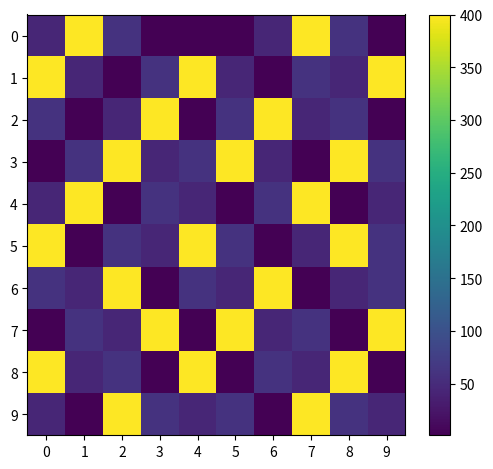

Reading right to left, transcribe all the data shown in this chart.

0: 9=1	8=60	7=400	6=44	5=1	4=1	3=1	2=60	1=400	0=44
1: 9=400	8=44	7=60	6=1	5=44	4=400	3=60	2=1	1=44	0=400
2: 9=1	8=60	7=44	6=400	5=60	4=1	3=400	2=44	1=1	0=60
3: 9=60	8=400	7=1	6=44	5=400	4=60	3=44	2=400	1=60	0=1
4: 9=44	8=1	7=400	6=60	5=1	4=44	3=60	2=1	1=400	0=44
5: 9=60	8=400	7=44	6=1	5=60	4=400	3=44	2=60	1=1	0=400
6: 9=60	8=44	7=1	6=400	5=44	4=60	3=1	2=400	1=44	0=60
7: 9=400	8=1	7=60	6=44	5=400	4=1	3=400	2=44	1=60	0=1
8: 9=1	8=400	7=44	6=60	5=1	4=400	3=1	2=60	1=44	0=400
9: 9=44	8=60	7=400	6=1	5=60	4=44	3=60	2=400	1=1	0=44